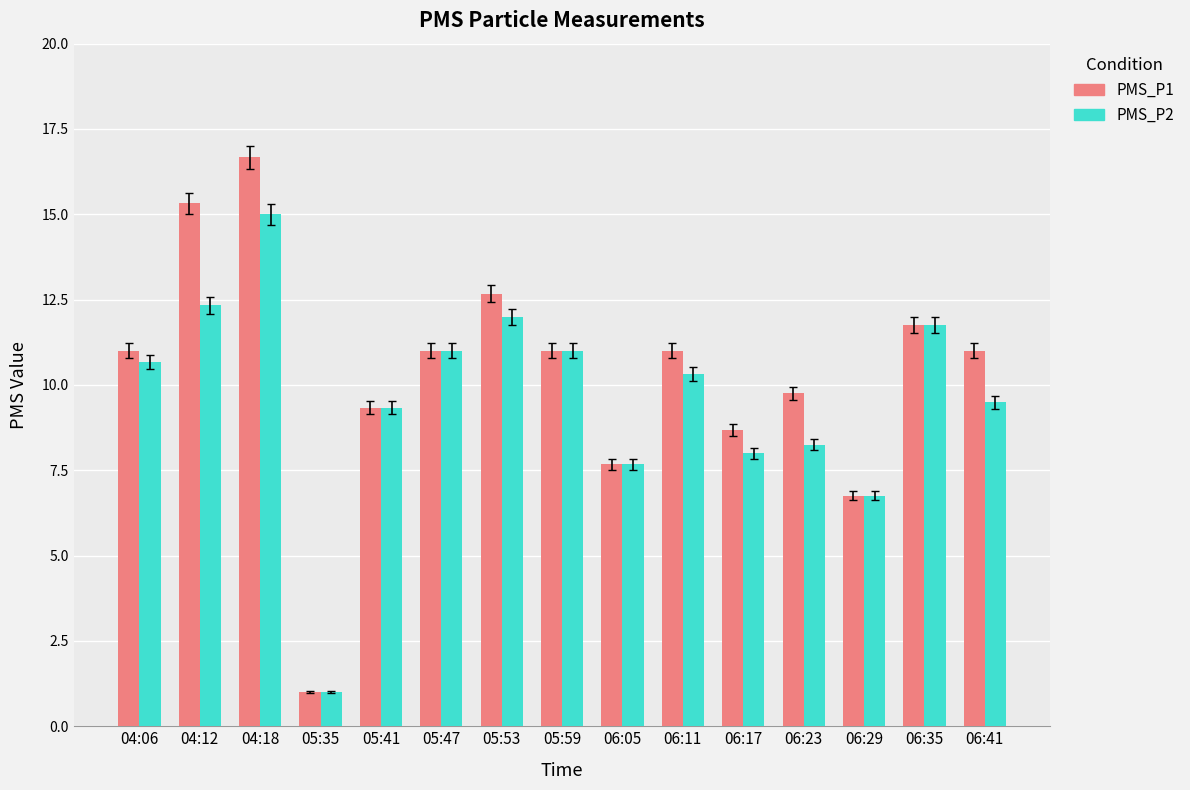

How many data points does each series have?

15